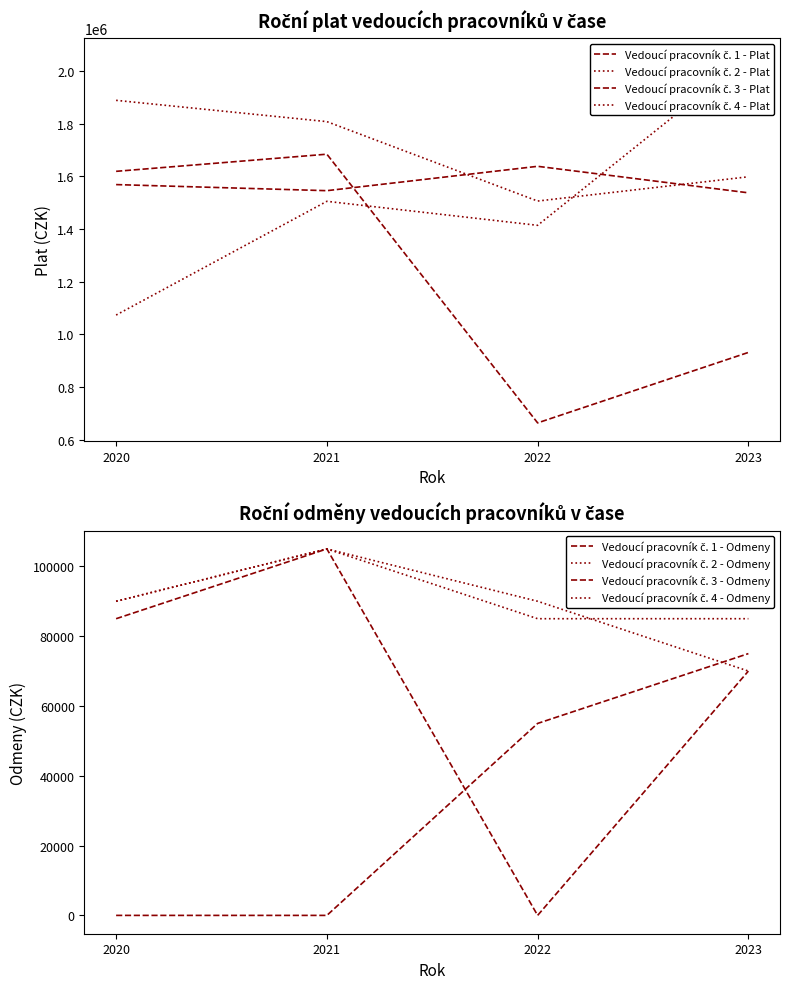

Is it true that Vedoucí pracovník č. 2 - Plat equals 1505682 at 2021?

True